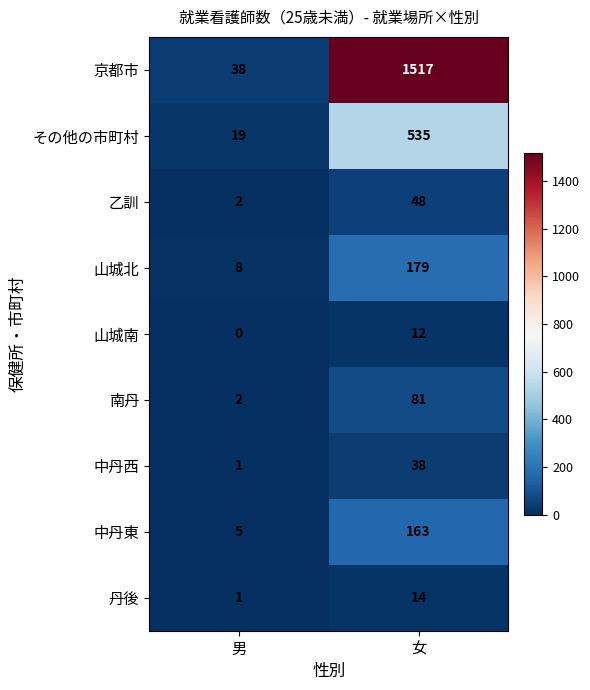

The 山城南 series shows -8 at 男. True or false?

False